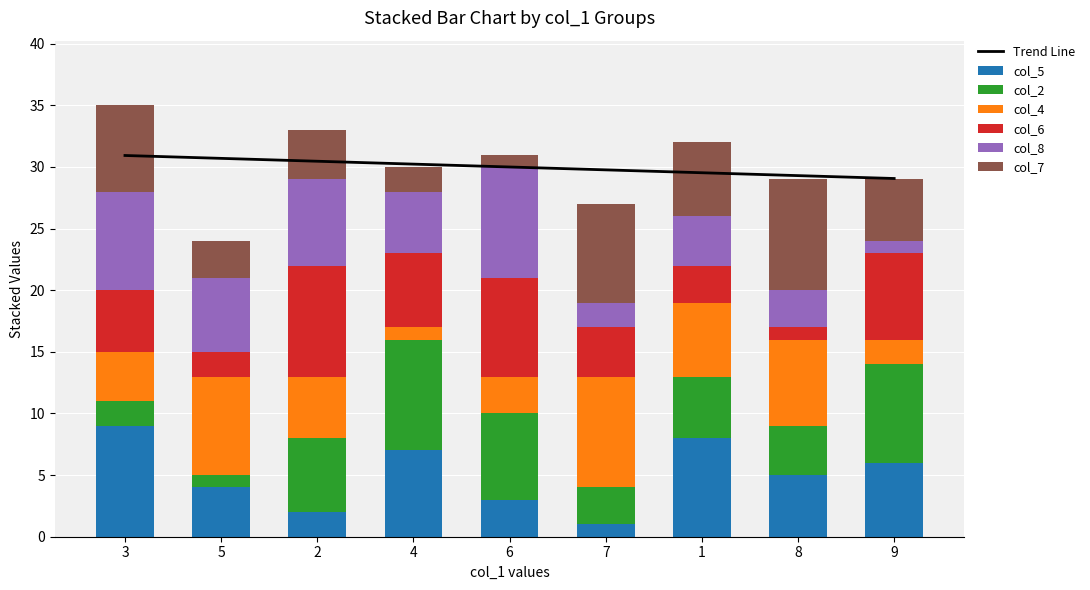

The col_2 series shows 7 at 1. True or false?

False